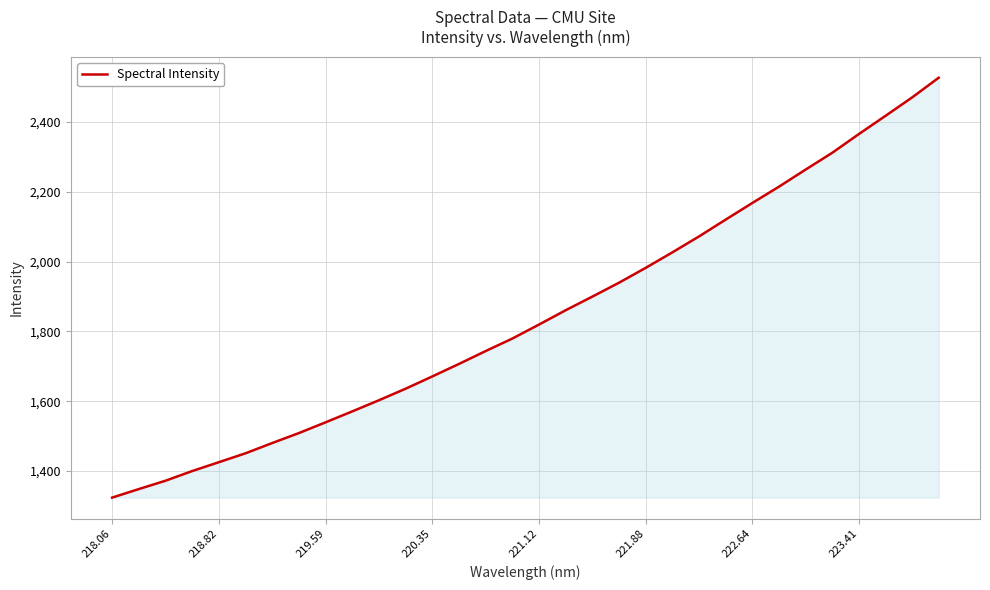

What is the minimum value shown in the chart?

1324.0